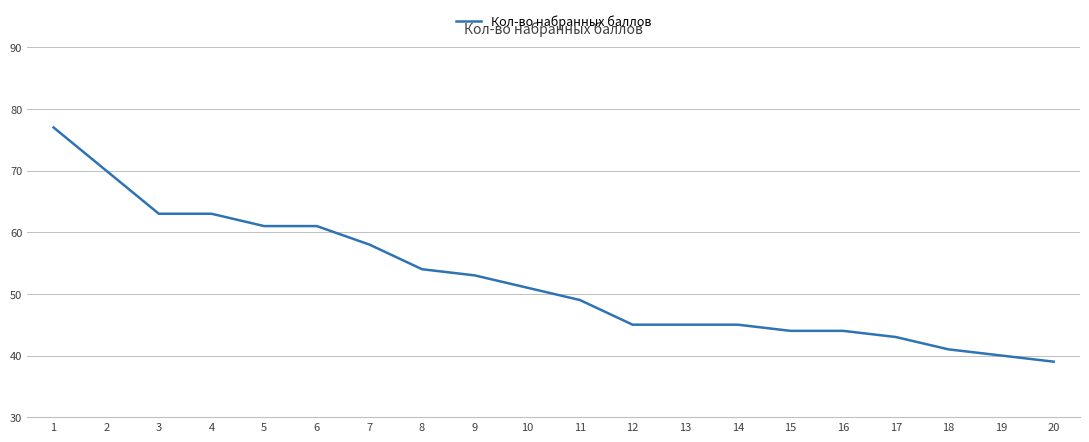

What is the change in value from 6 to 13?

-16